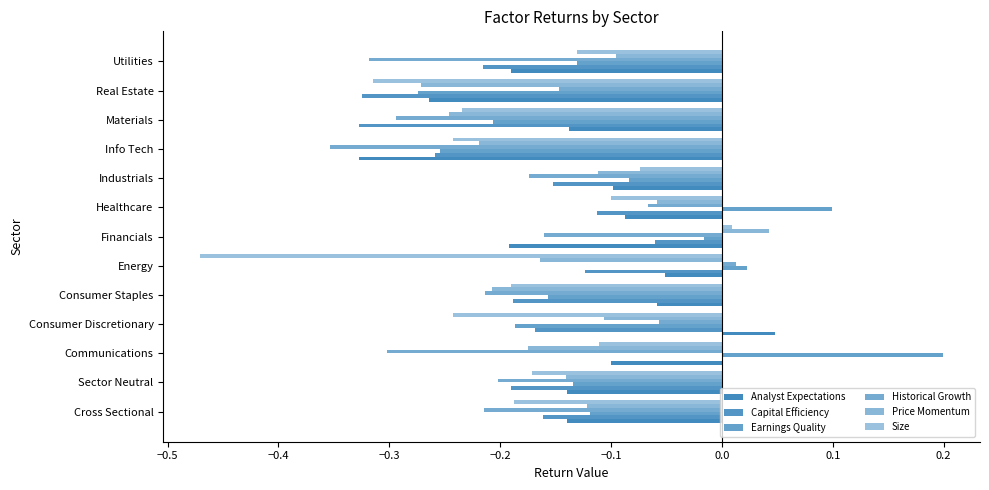

How many categories are shown in the chart?

13